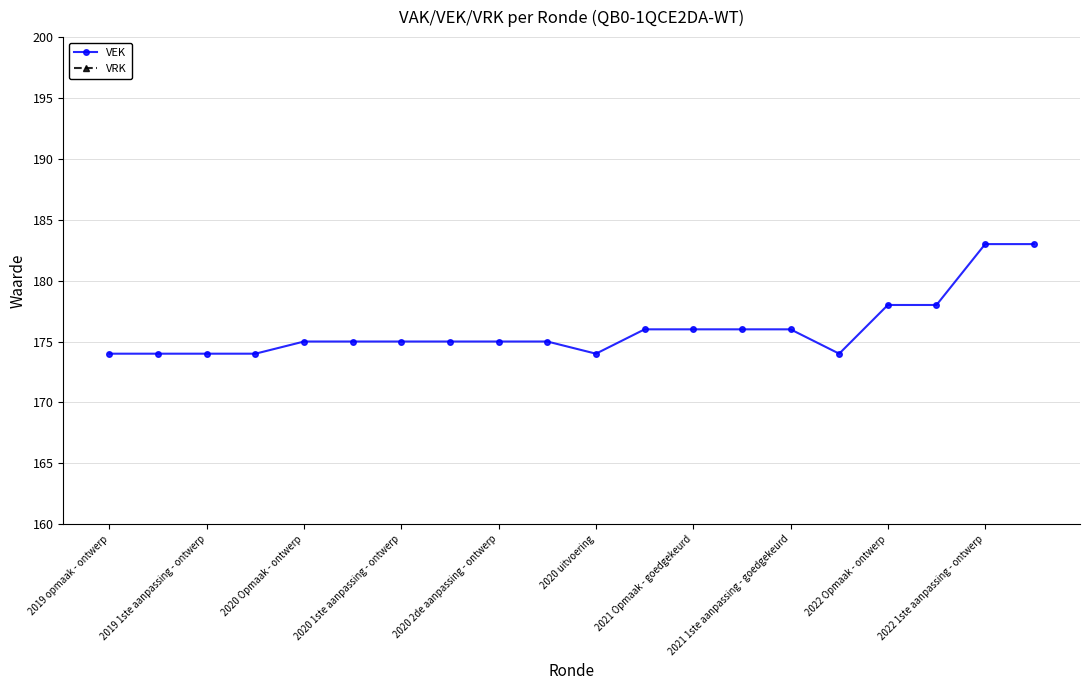

What is the difference between the maximum and minimum values in the VEK series?

9